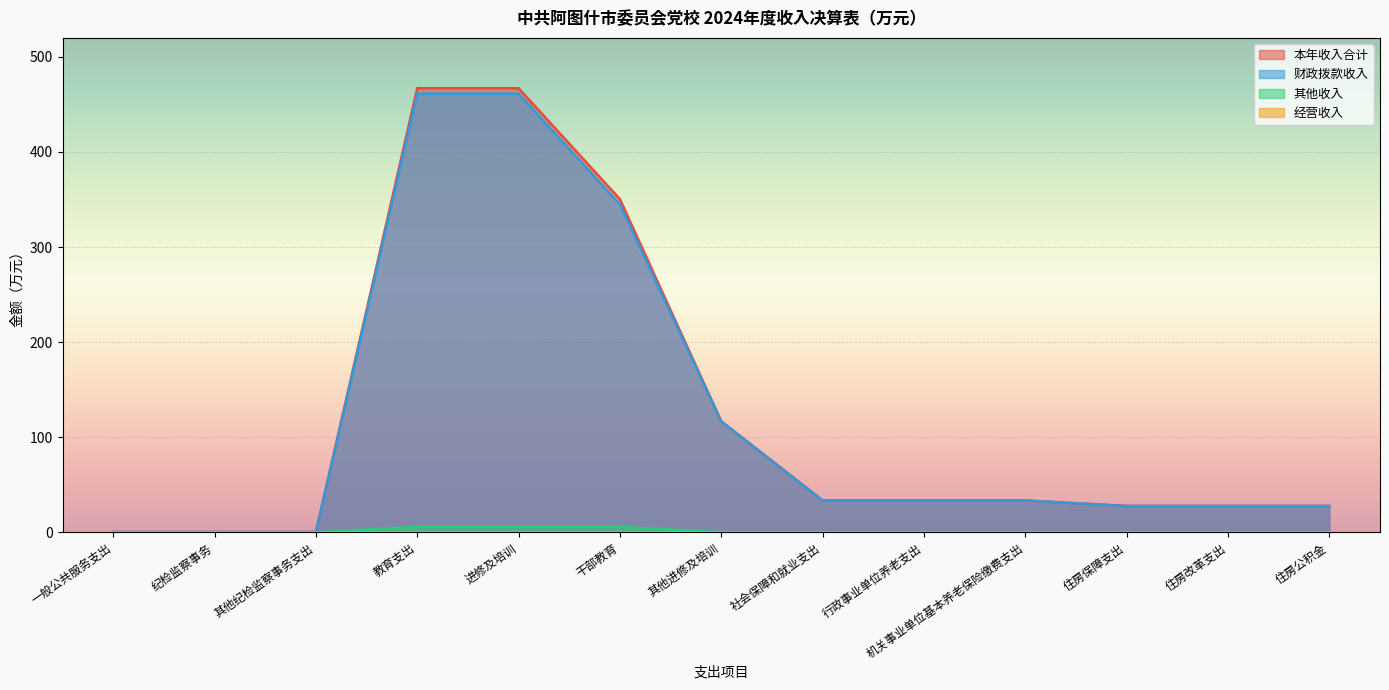

Is it true that 财政拨款收入 equals 0.3 at 纪检监察事务?

True